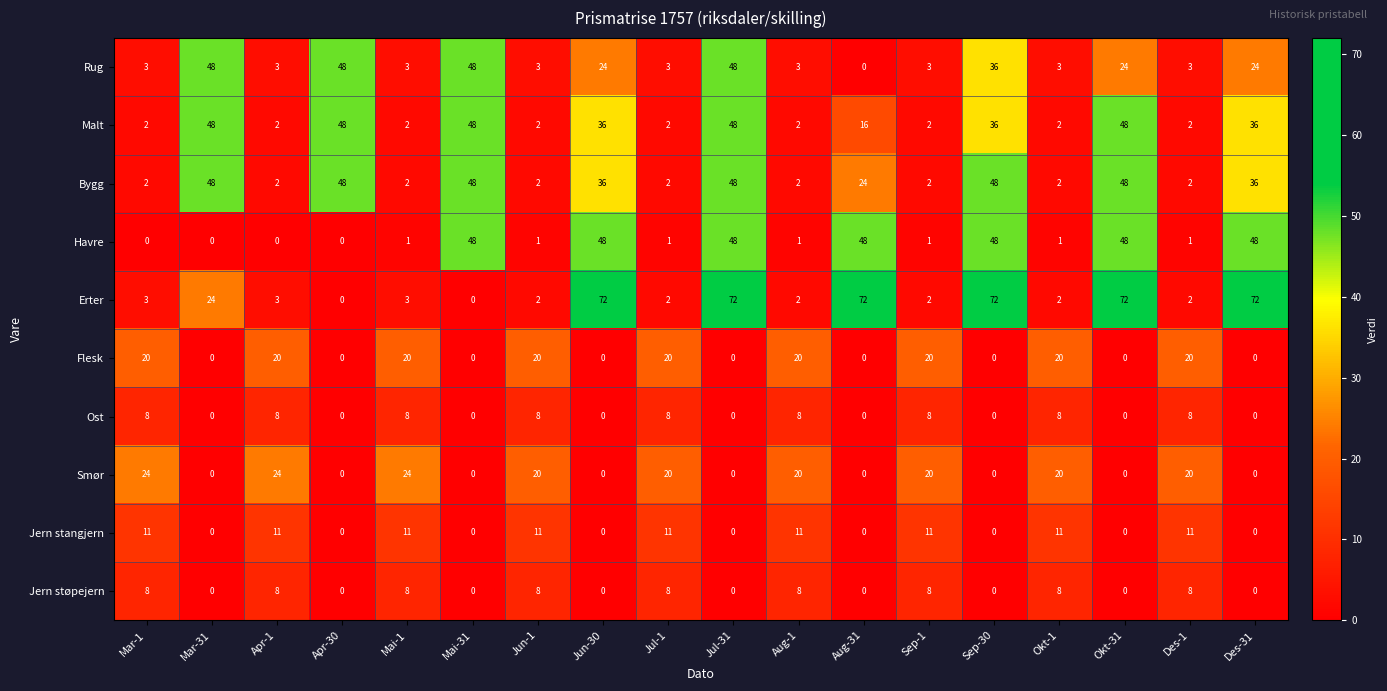

How many series are shown in this chart?

10